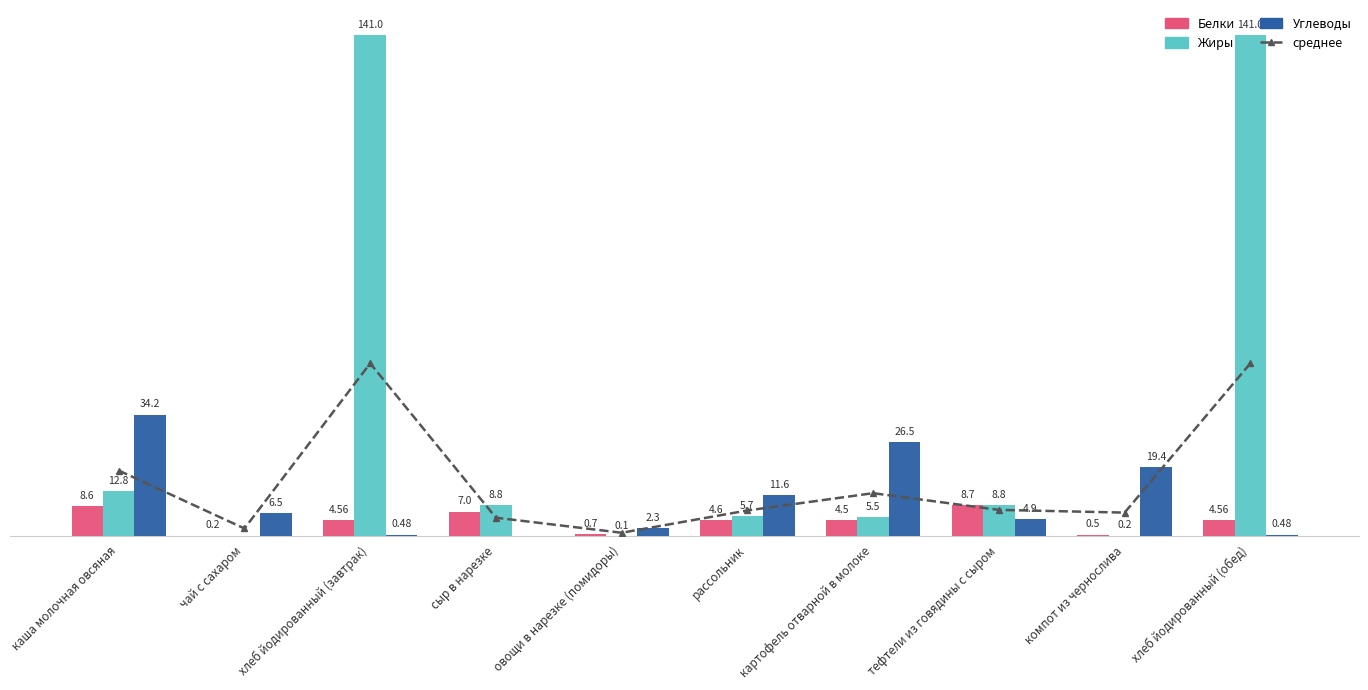

Reading right to left, list all the values displayed in this chart.

среднее: 48.7	6.7	7.5	12.2	7.3	1.0	5.3	48.7	2.2	18.5
Белки: 4.6	0.5	8.7	4.5	4.6	0.7	7.0	4.6	0.2	8.6
Жиры: 141.0	0.2	8.8	5.5	5.7	0.1	8.8	141.0	0.0	12.8
Углеводы: 0.5	19.4	4.9	26.5	11.6	2.3	0.0	0.5	6.5	34.2